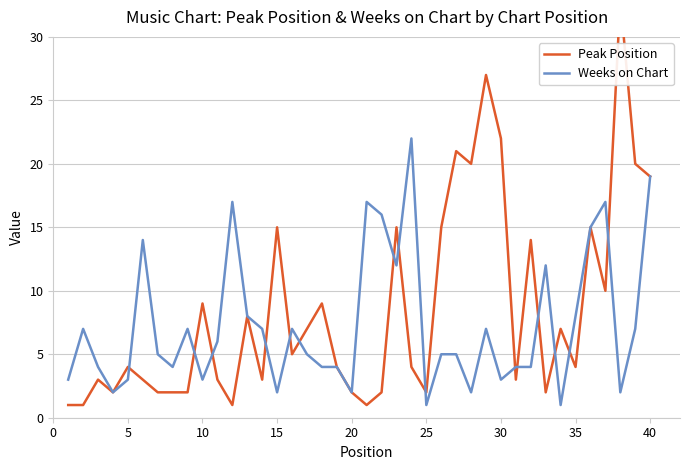

List the series in order of their overall mean, lowest first.

Weeks on Chart, Peak Position